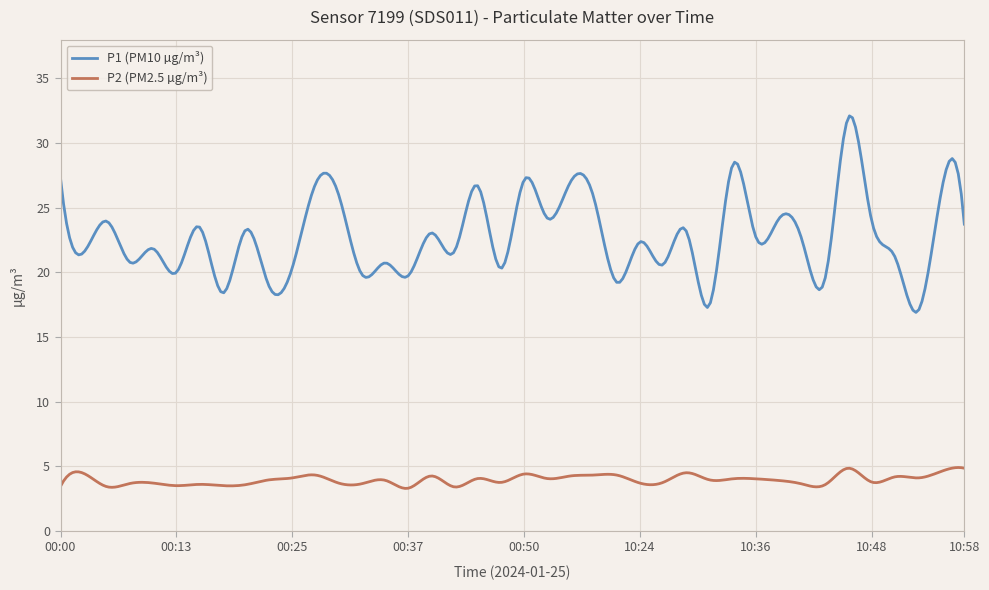

What is the difference between the maximum and minimum values in the P2 (PM2.5 µg/m³) series?

1.6